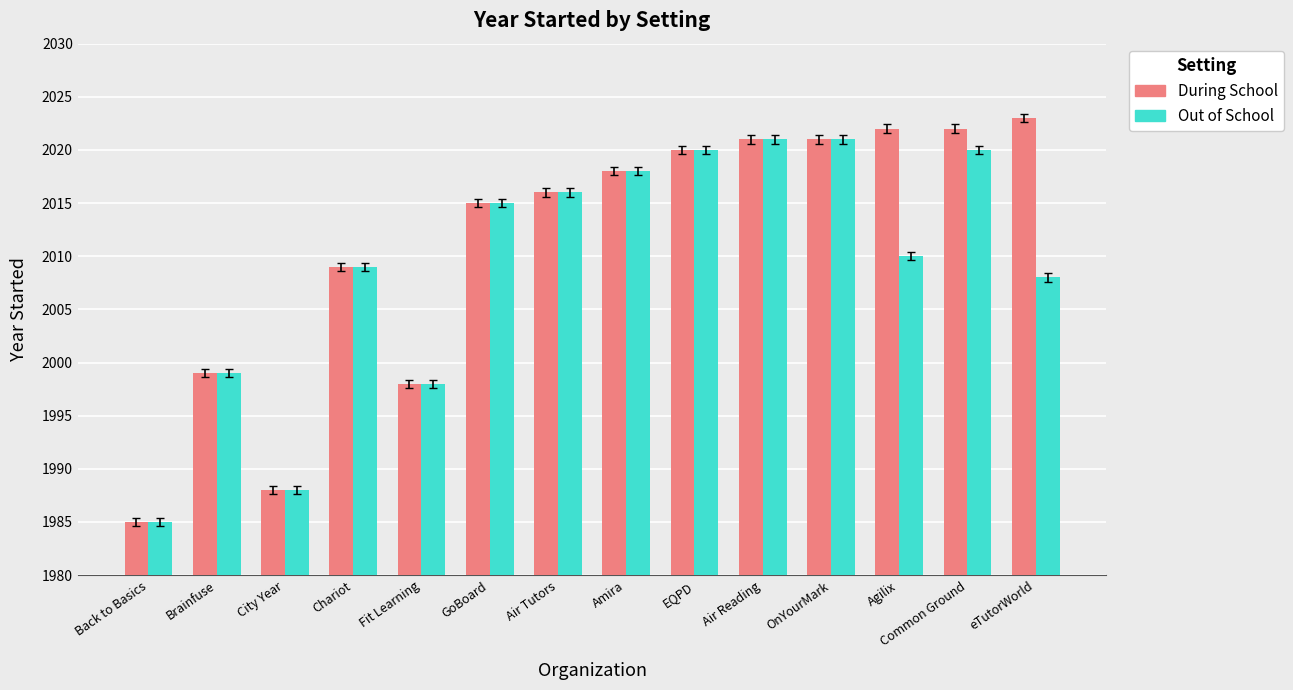

Which category has the highest value in the During School series?

eTutorWorld